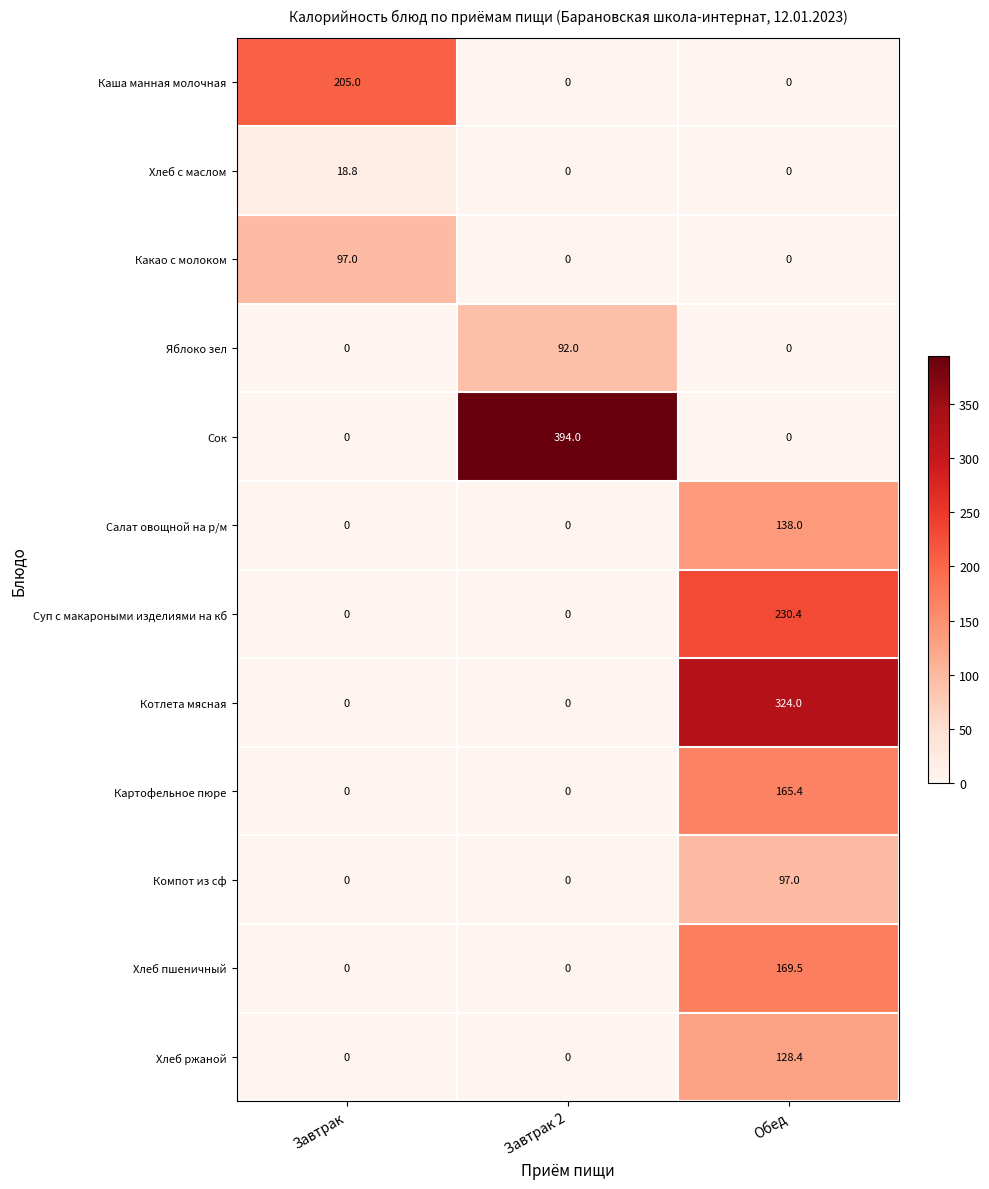

What is the difference between the highest and lowest values at Завтрак 2?

394.0